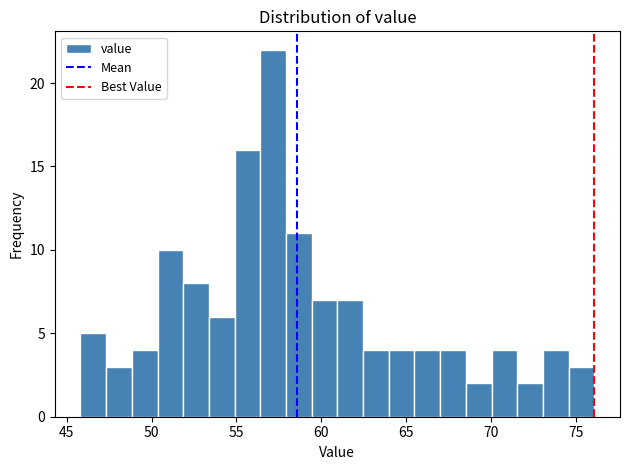

Read against the x-axis, roughly where is the centre of the tallest bar?

57.0